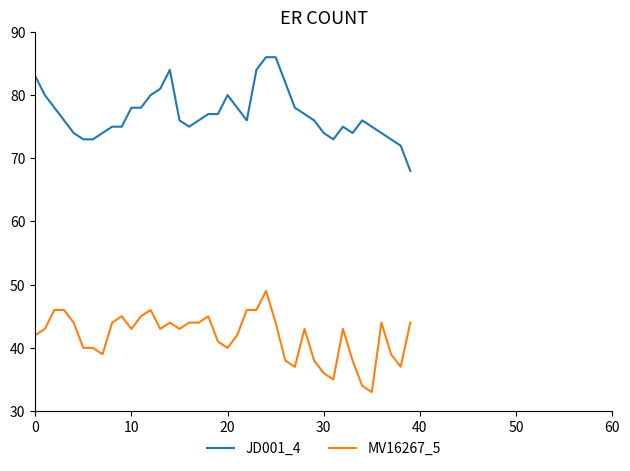

Which series has the largest total across all categories?

JD001_4